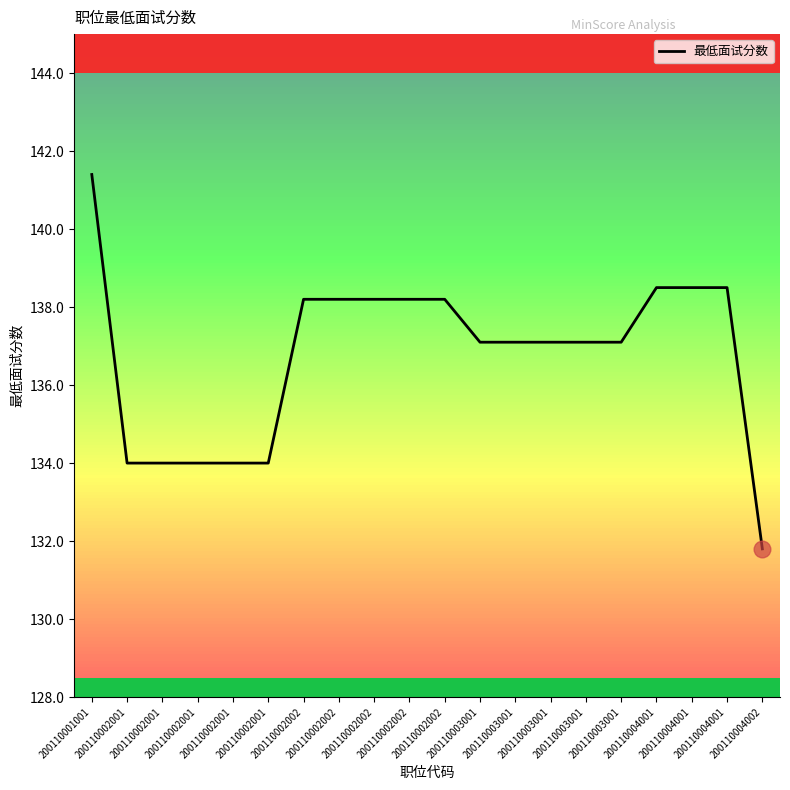

What is the value of the 3rd point from the left?

134.0